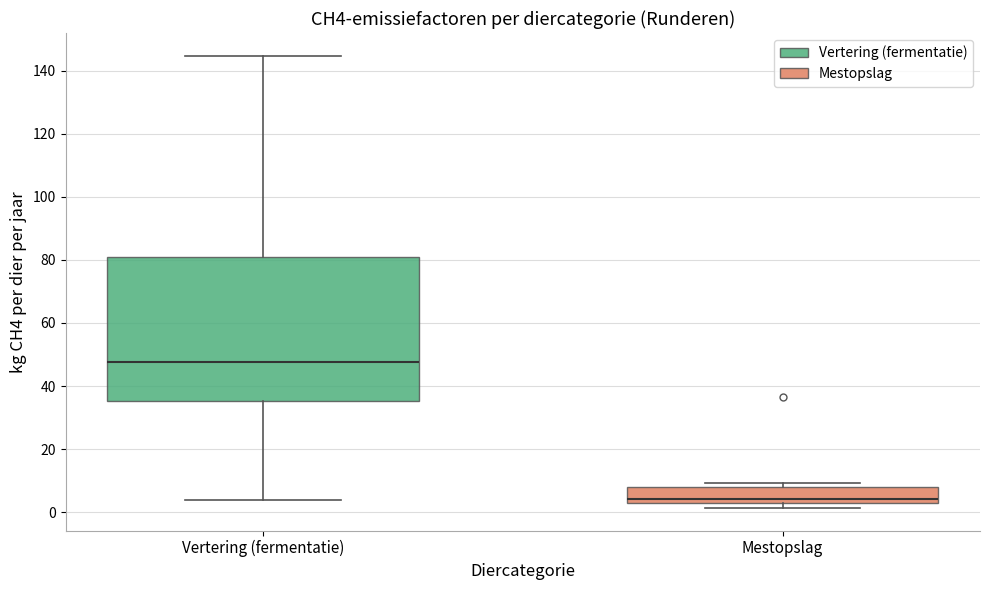

Reading left to right, read every box against the y-axis: the position of its median line, the range the box covers, and the ends of its whiskers. The values are not printed on the chart, so give them approximately, as read against the axis.

Vertering (fermentatie): median 48, box 36 to 80, whiskers 4 to 144
Mestopslag: median 4, box 2 to 8, whiskers 2 (just below the box's lower edge) to 10